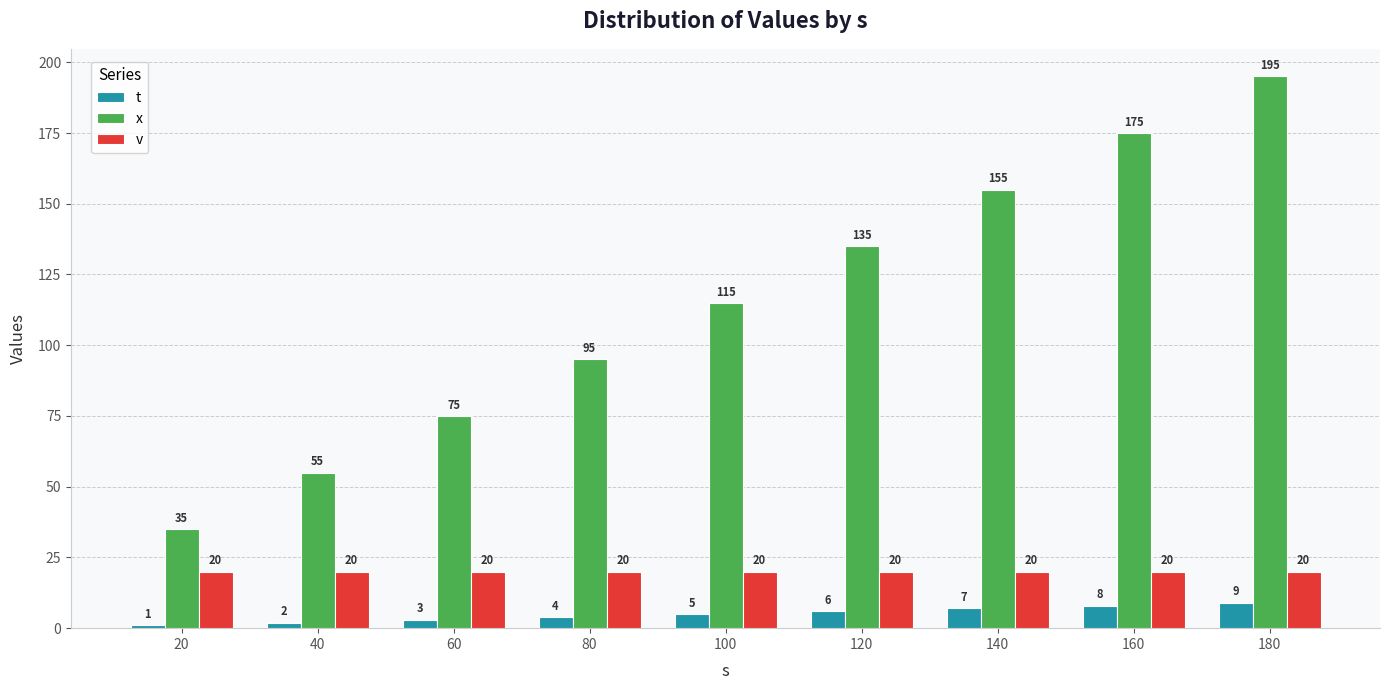

True or false: x has a value of 195 at 180.

True